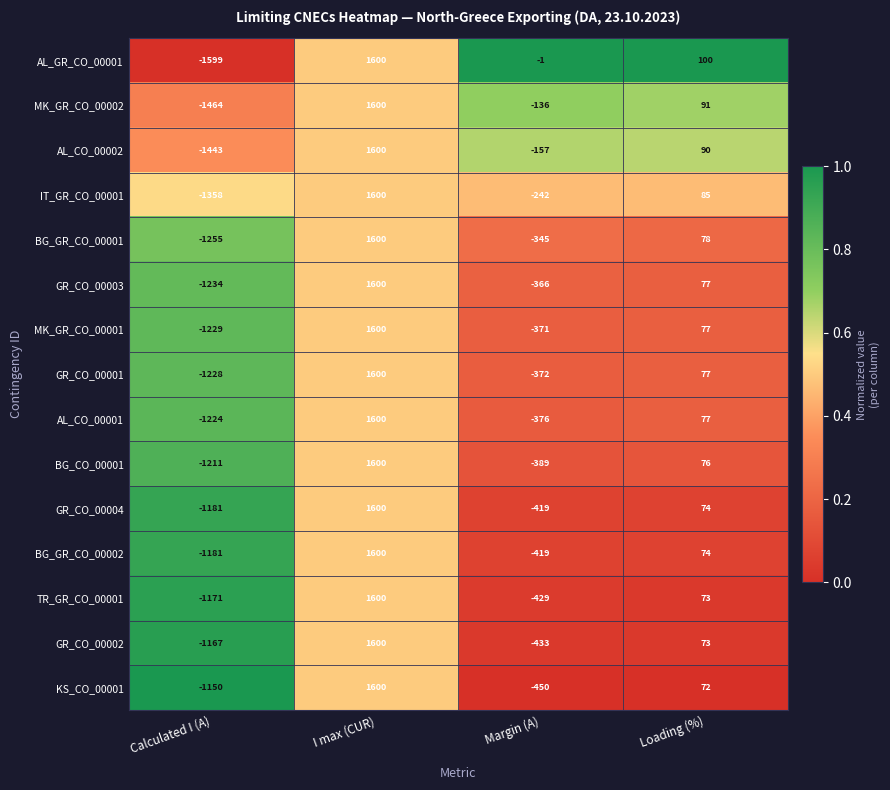

What is the smallest value displayed?

-1599